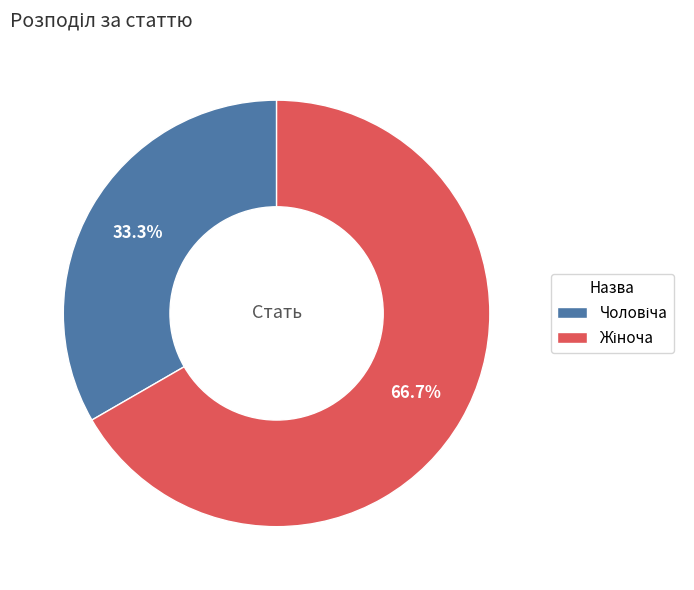

Does any single category account for the majority?

Yes